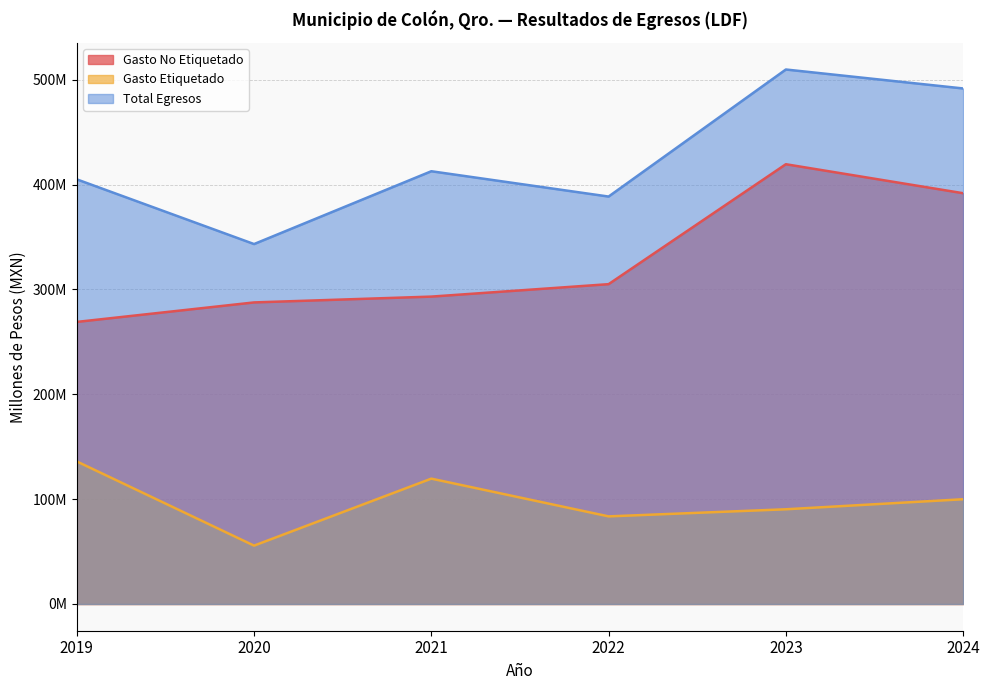

What is the sum of all Gasto Etiquetado values?

585.1